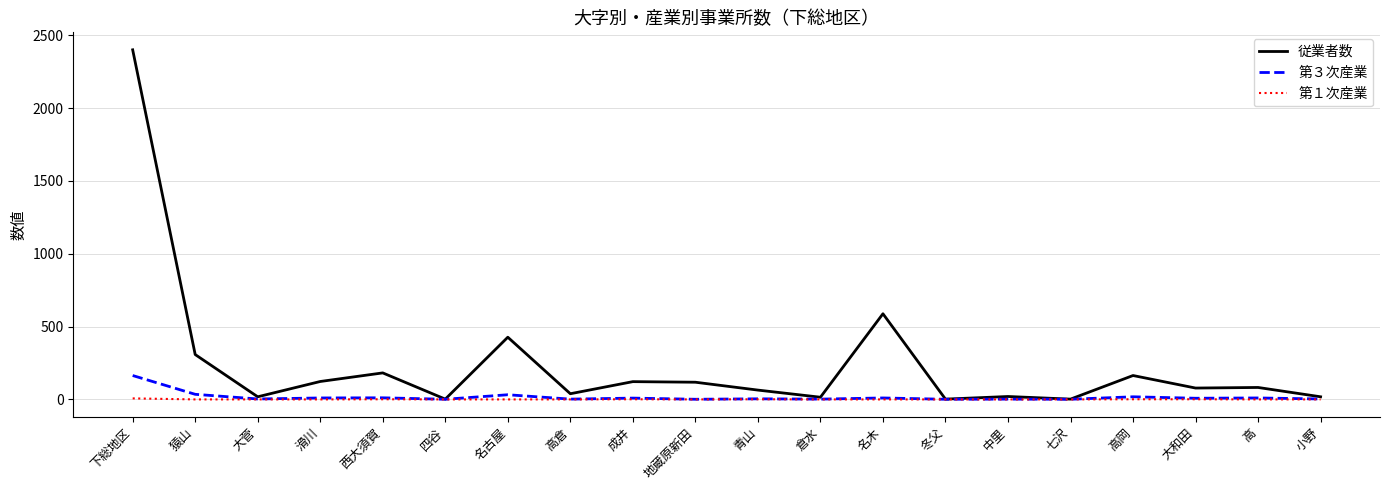

What is the difference between the 第３次産業 values at 成井 and 七沢?

8